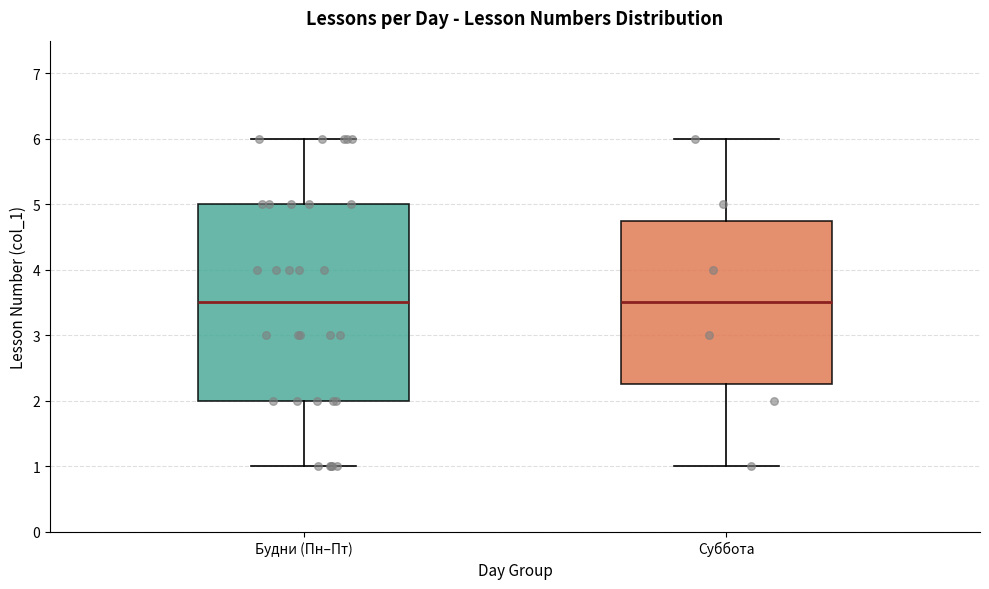

Reading left to right, read every box against the y-axis: the position of its median line, the range the box covers, and the ends of its whiskers. The values are not printed on the chart, so give them approximately, as read against the axis.

Будни (Пн–Пт): median 3.5, box 2.0 to 5.0, whiskers 1.0 to 6.0
Суббота: median 3.5, box 2.3 to 4.8, whiskers 1.0 to 6.0